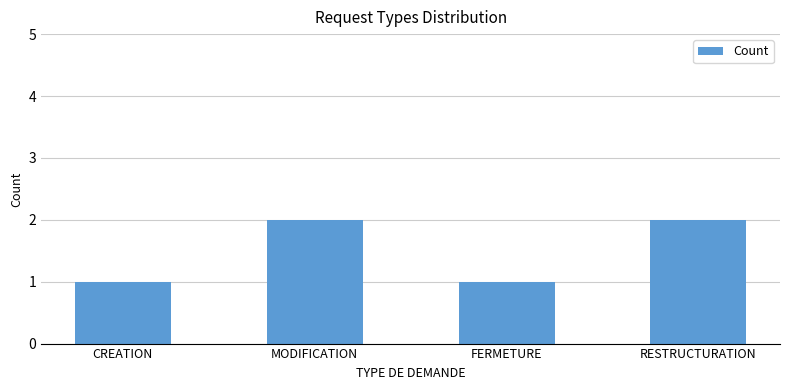

True or false: the data shows 2 at MODIFICATION.

True